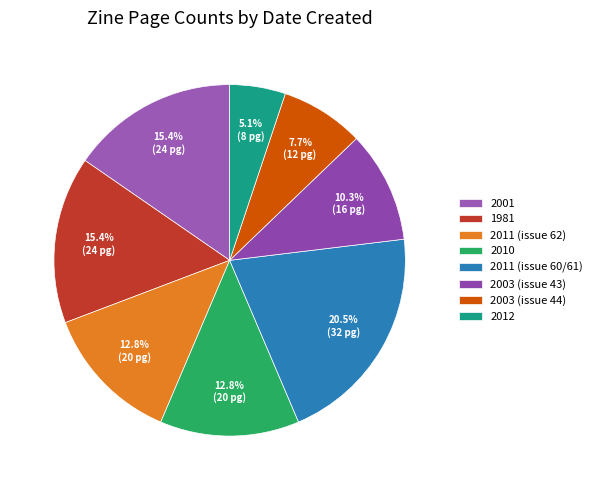

Count the number of slices in the pie.

8